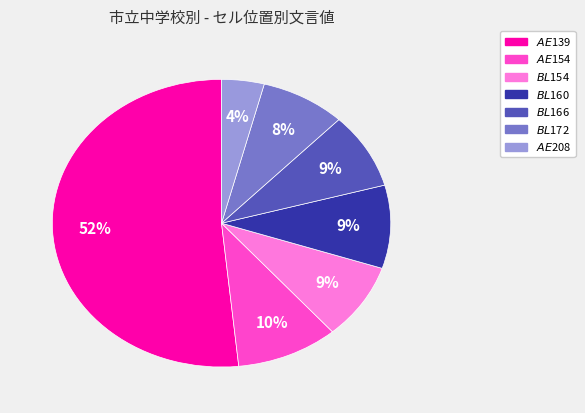

Combined, do $AE$208 and $AE$154 account for over 50%?

No